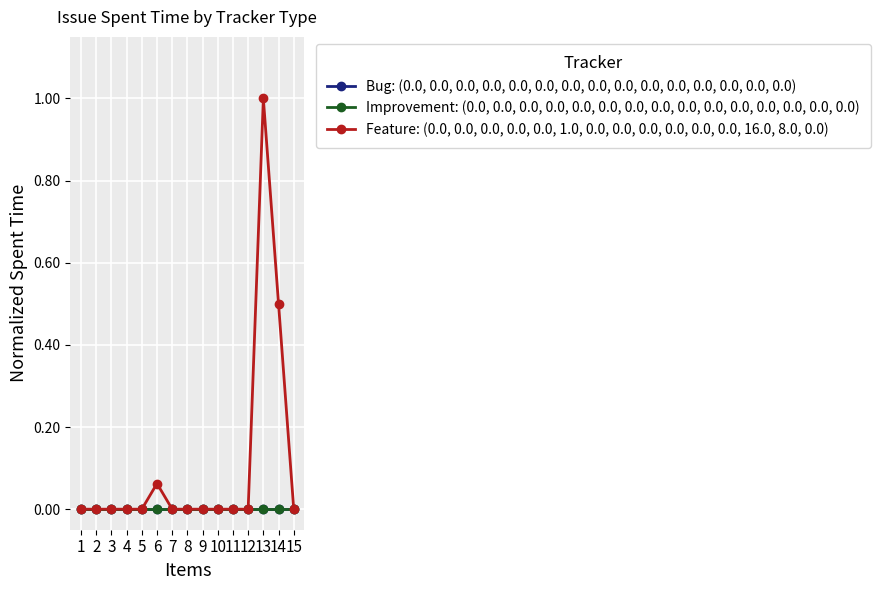

Does the chart have visible grid lines?

Yes